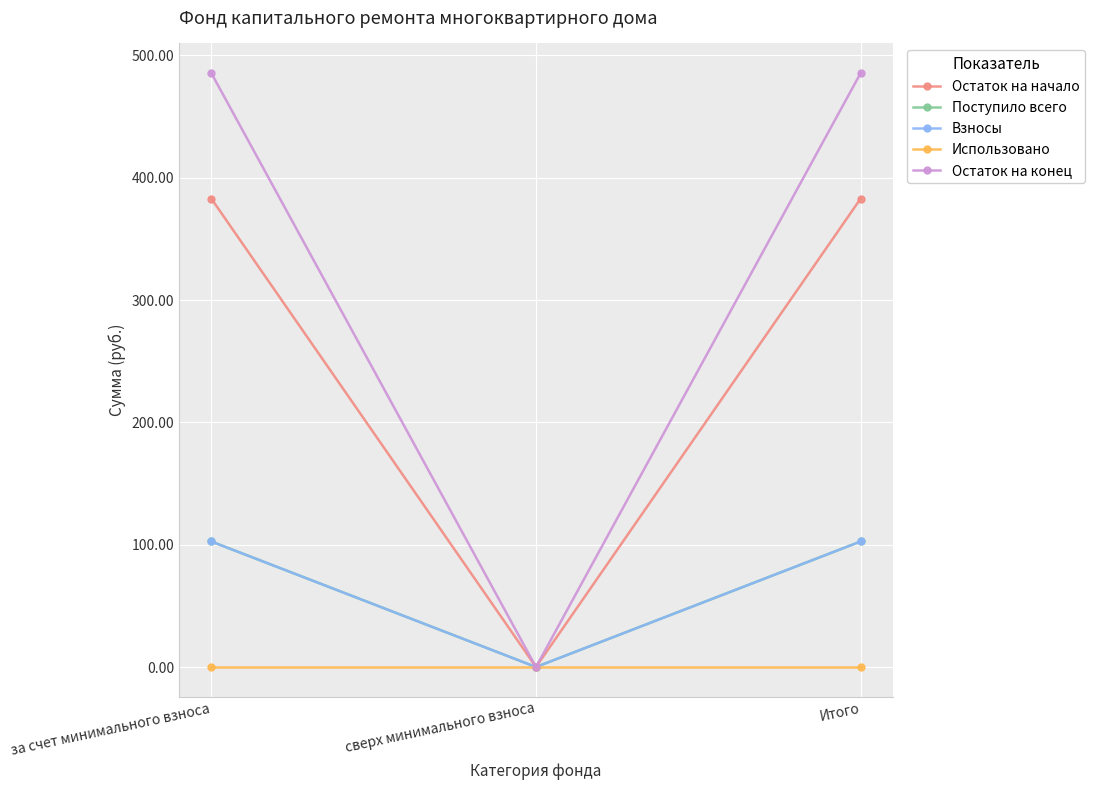

What is the label of the 1st point from the left?

за счет минимального взноса